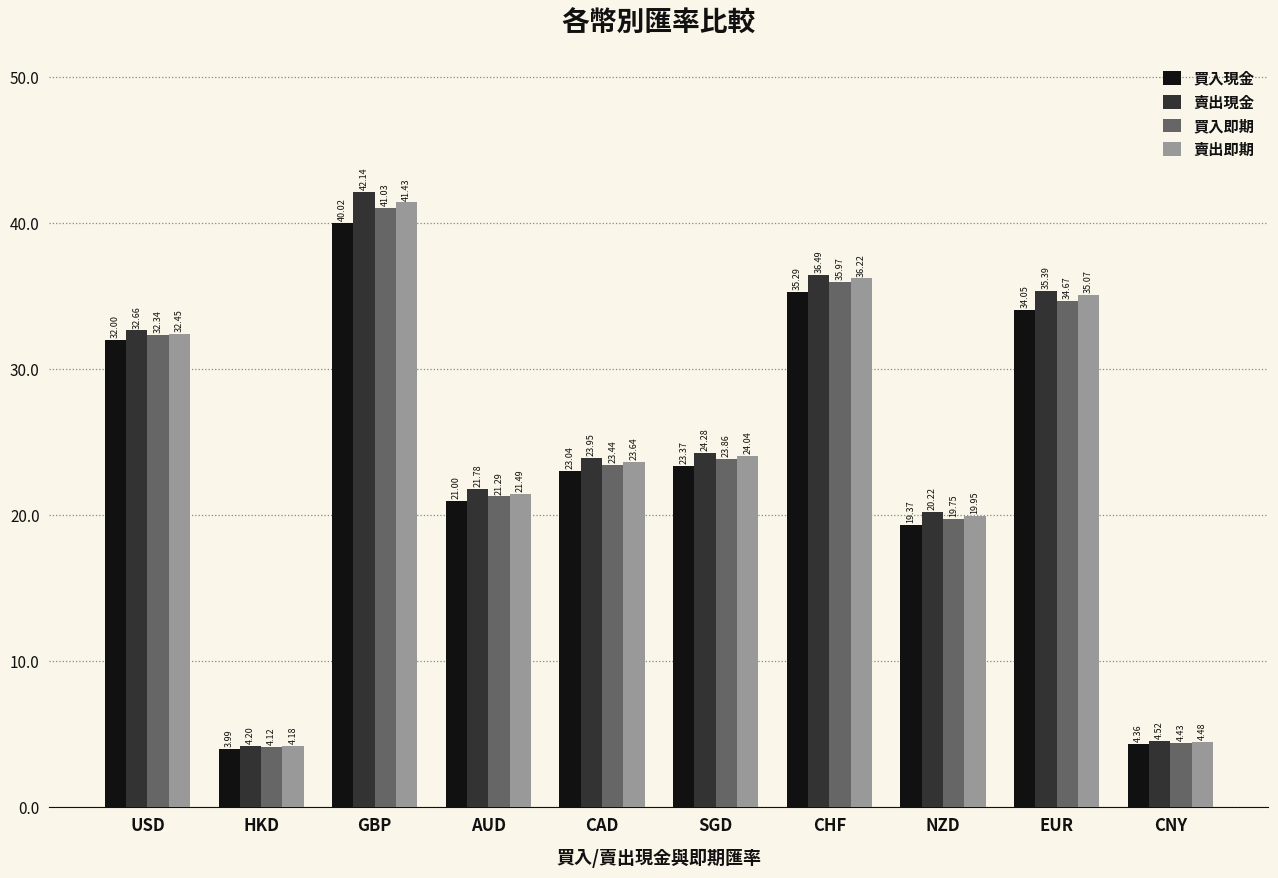

How many groups of bars are there?

10